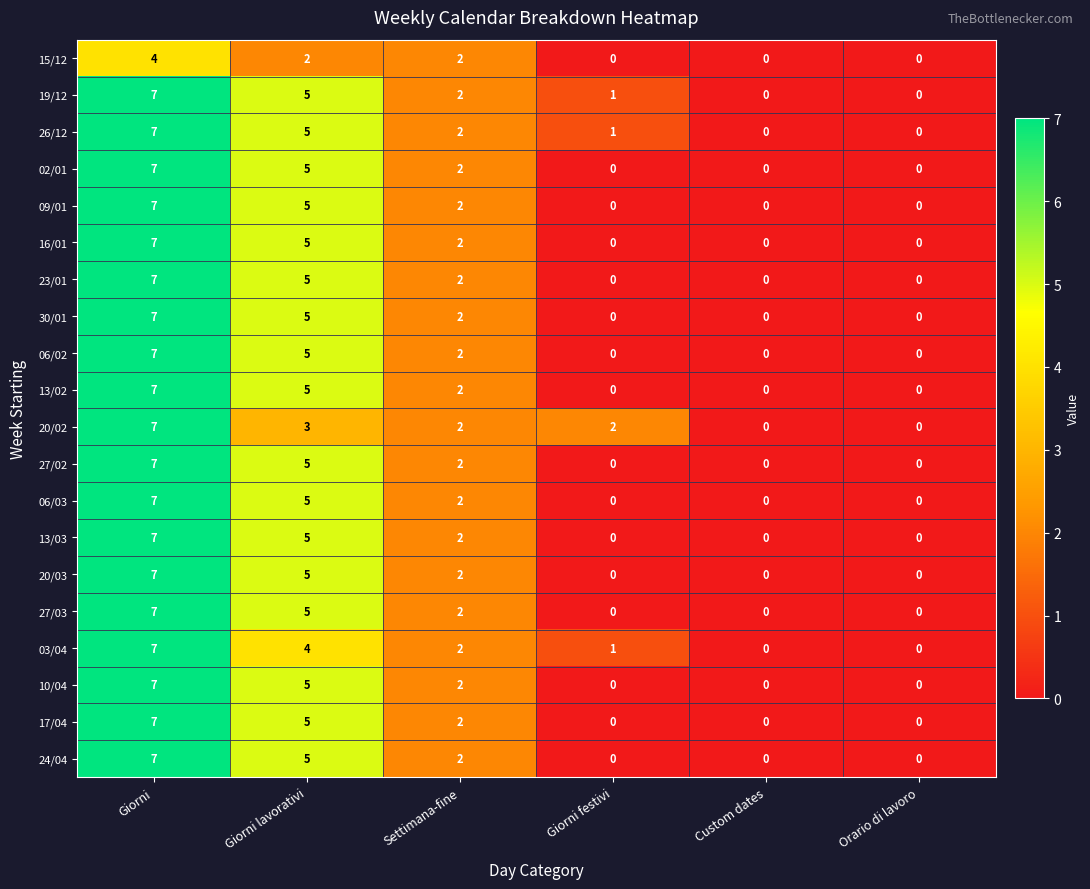

At which label does 23/01 first exceed 2?

Giorni